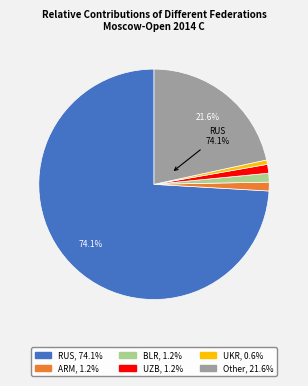

What is the ratio of the value at ARM to the value at BLR?

1.0